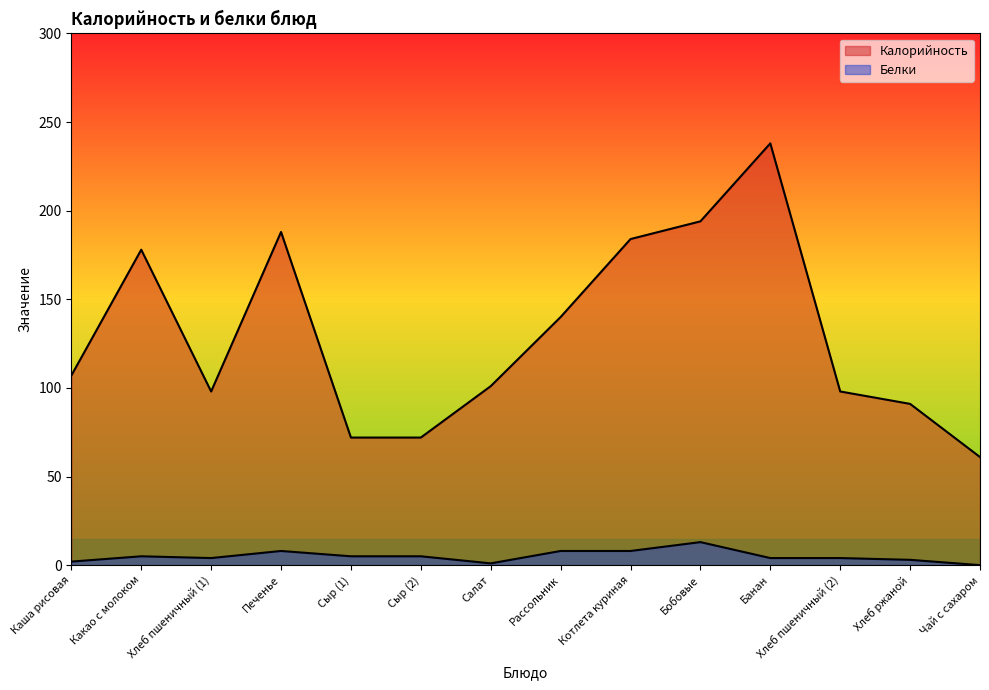

Rank the series by their maximum value, from lowest to highest.

Белки, Калорийность